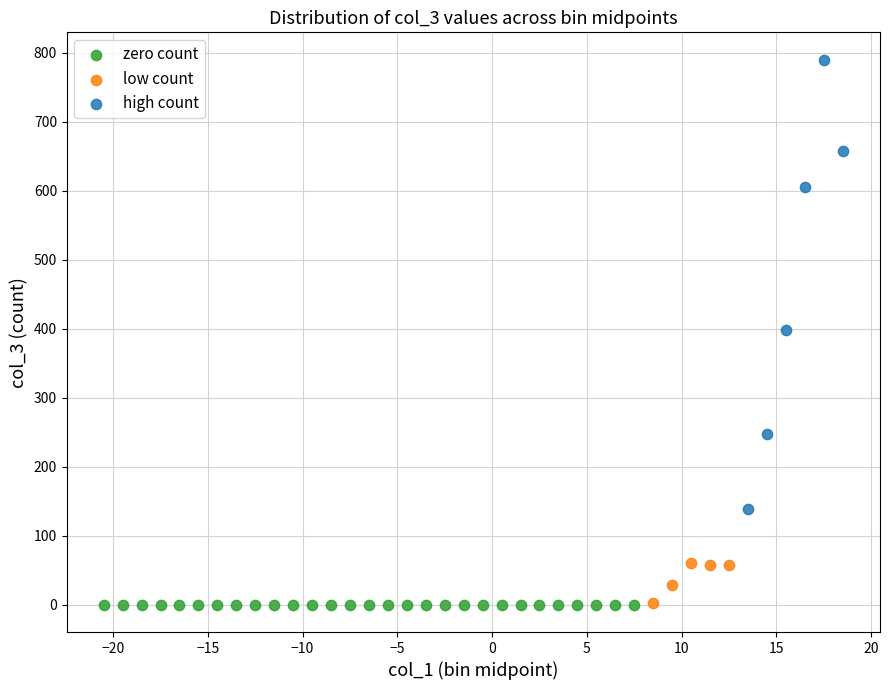

Which series contains the highest Y value?

high count